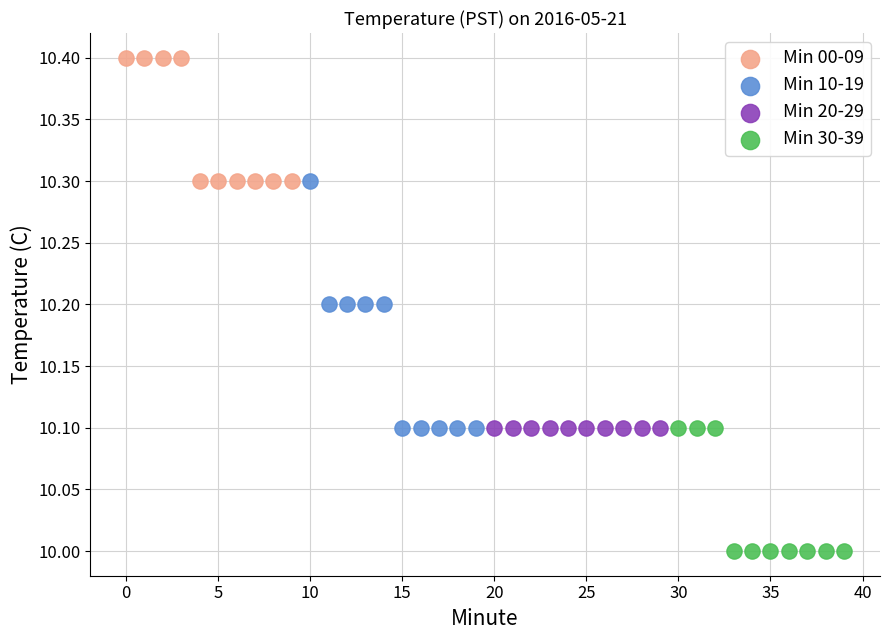

Which series contains the highest Y value?

Min 00-09